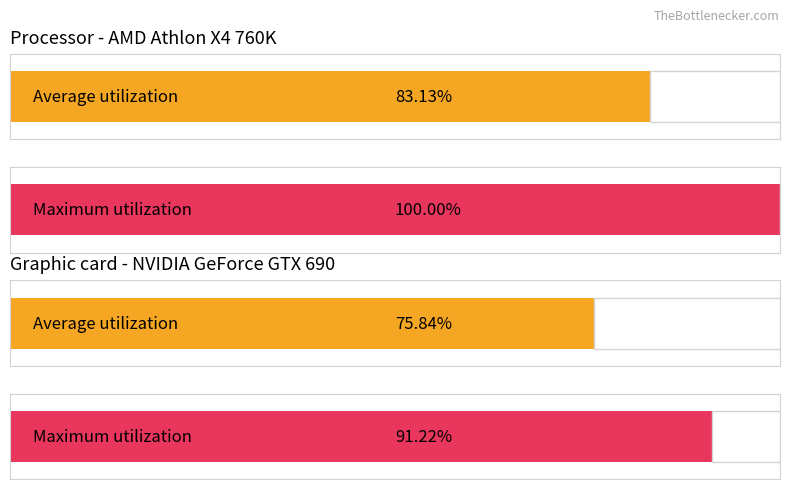

Which series has the largest total across all categories?

Maximum utilization